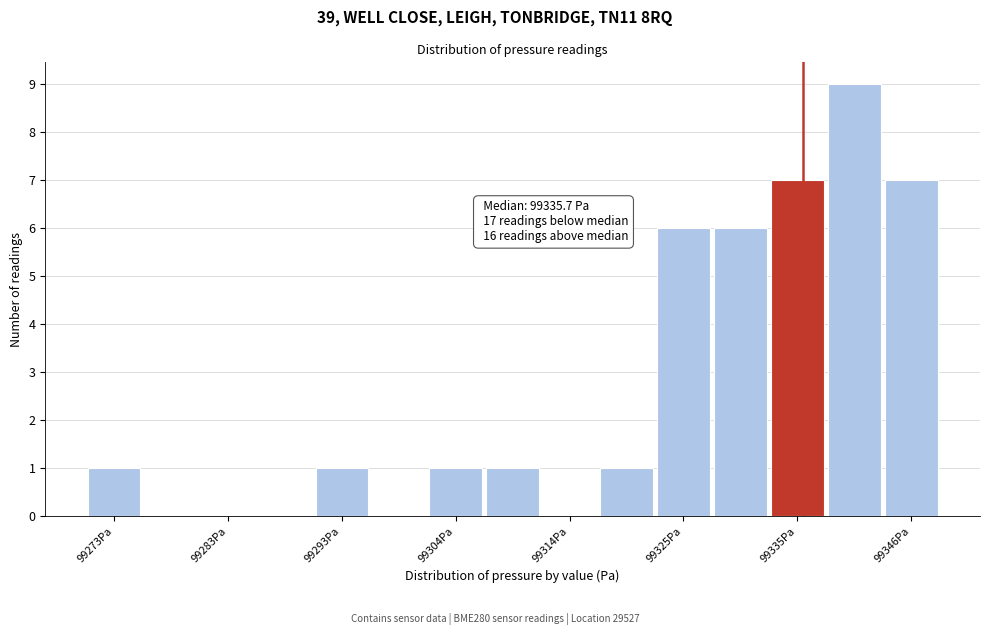

Read against the x-axis, roughly where is the centre of the tallest bar?

99340